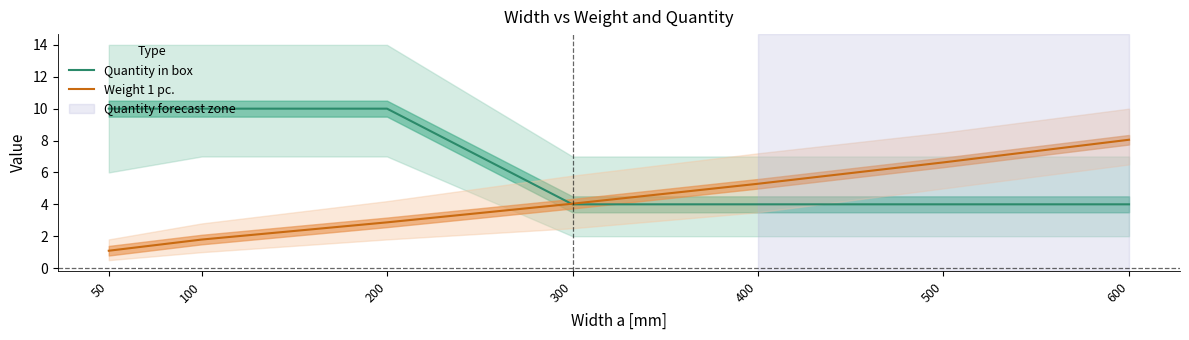

Which series changed the most between 300 and 500?

Weight 1 pc.